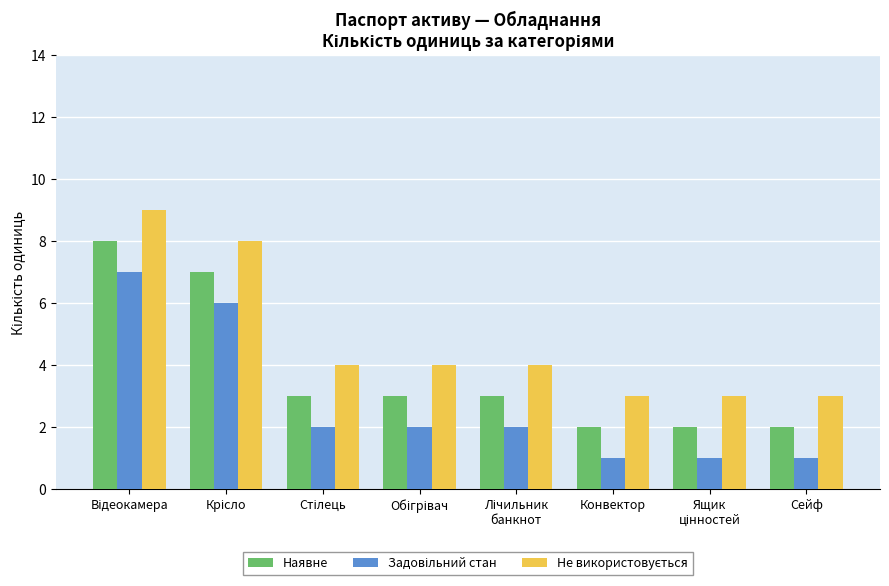

What is the total value across all series at Конвектор?

6